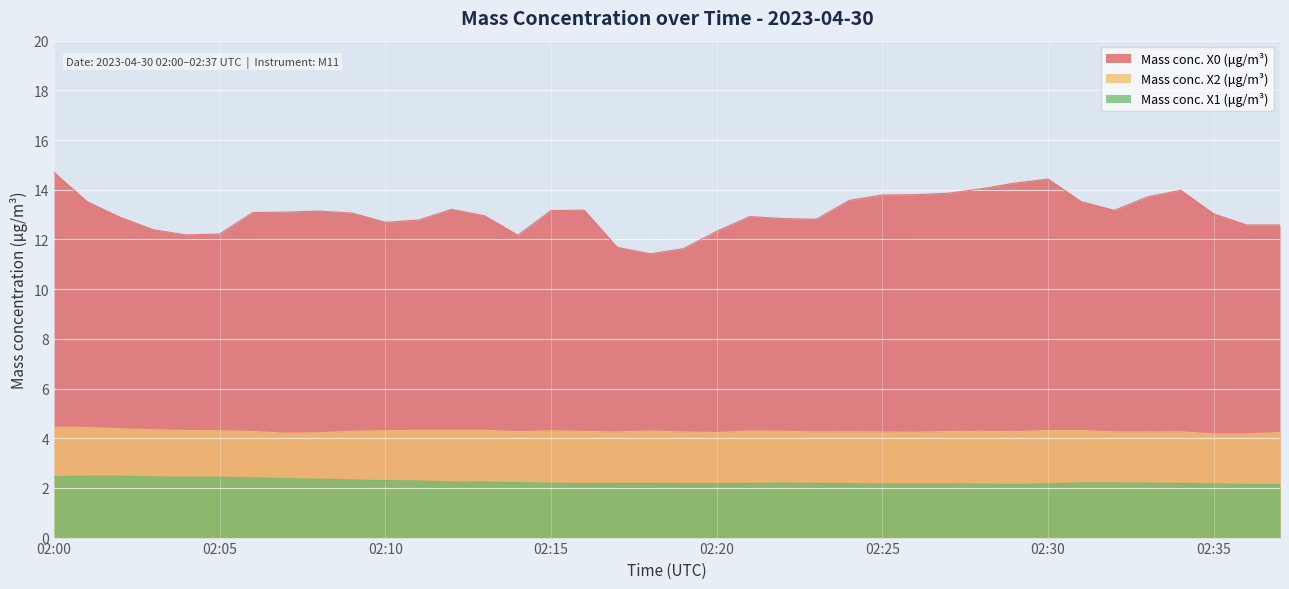

How many data points in Mass conc. X0 (μg/m³) are above 13?

21